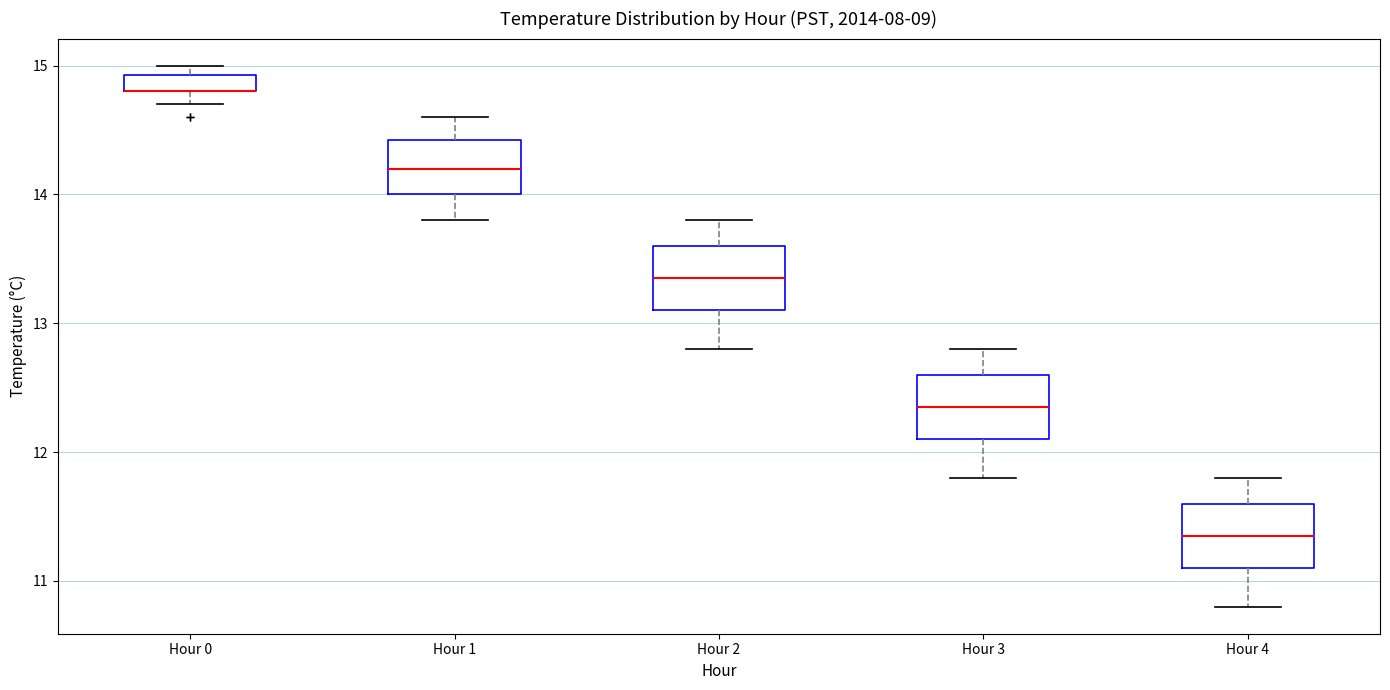

Where does the median line of the box for Hour 1 sit on the y-axis? The values are not printed on the chart, so give them approximately, as read against the axis.

14.2